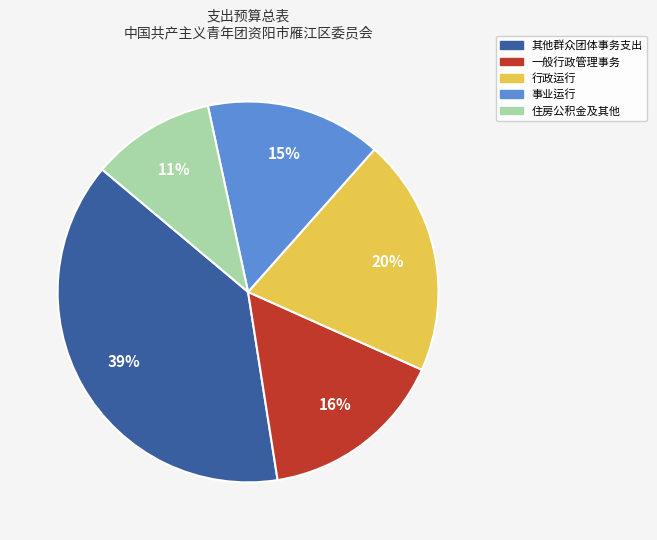

Which slice is the smallest?

住房公积金及其他